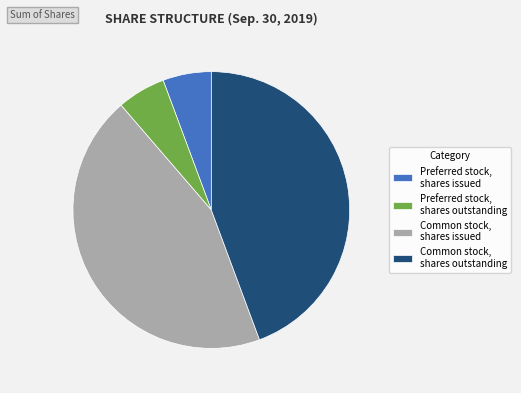

What is the ratio of the value at Common stock, shares issued to the value at Preferred stock, shares outstanding?

7.8